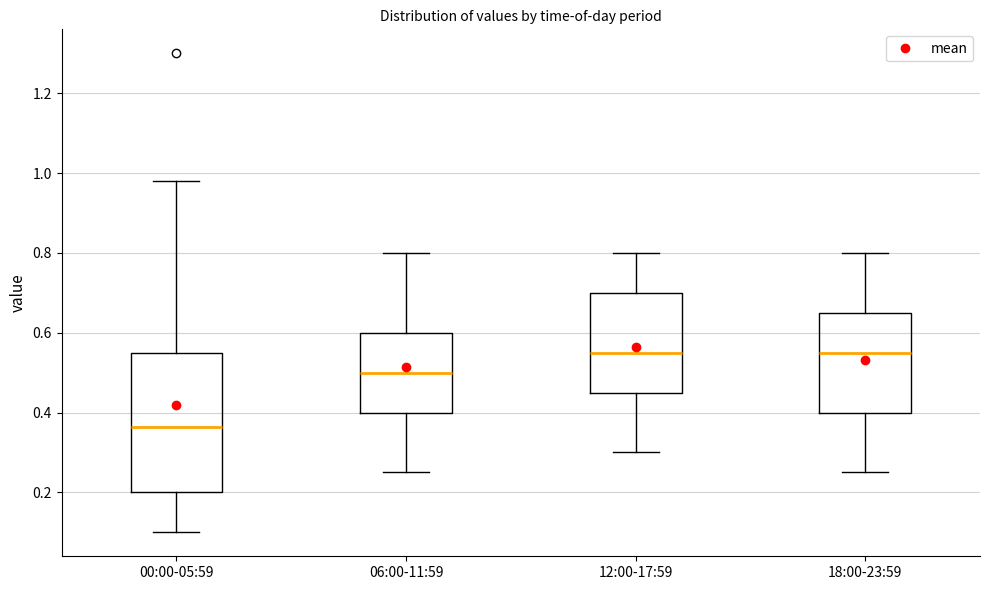

Which box's median line is the lowest?

00:00-05:59